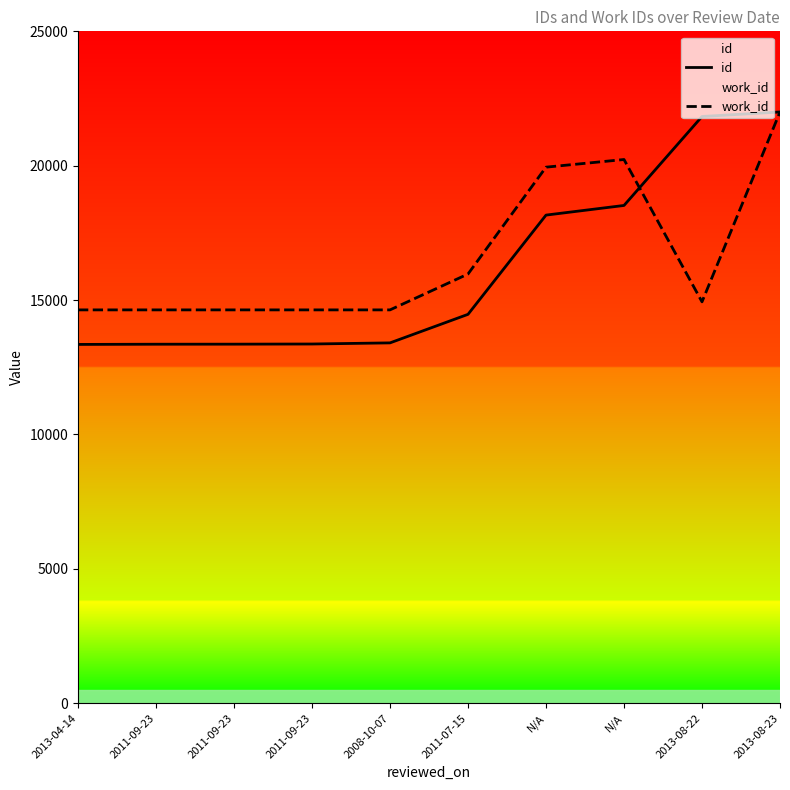

What is the label of the 3rd point from the right?

N/A